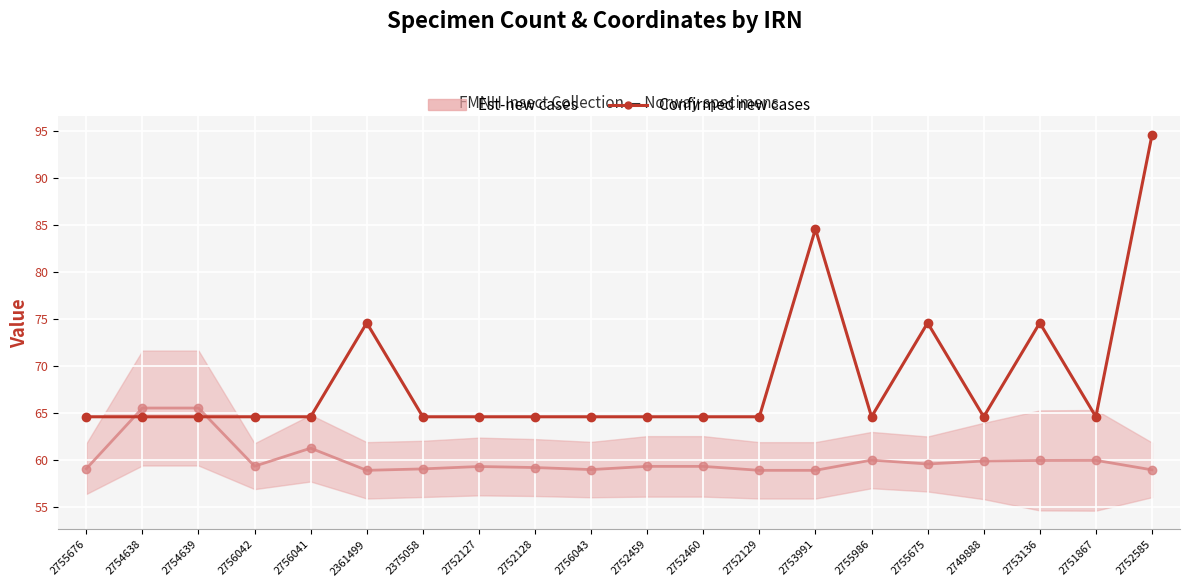

What is the maximum value shown in the chart?

94.6